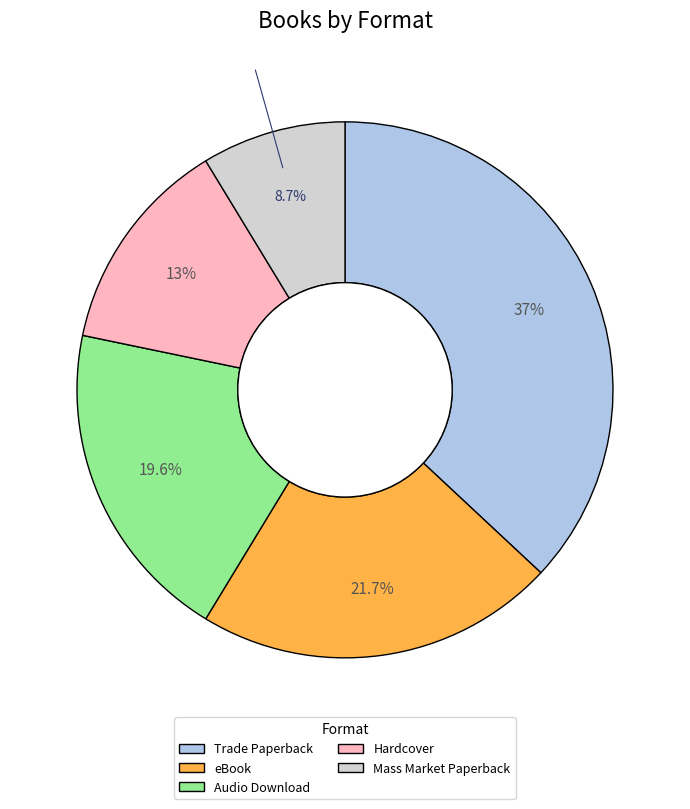

True or false: Audio Download accounts for 31% of the total.

False